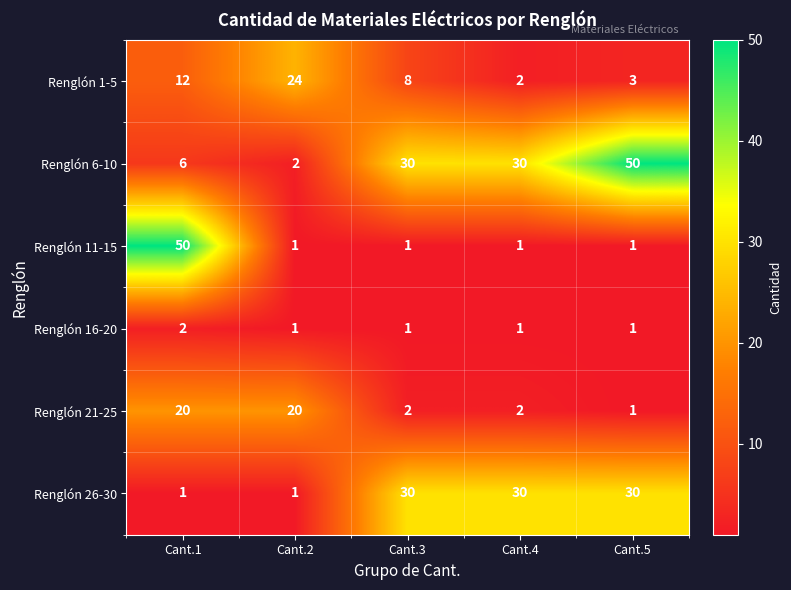

Which series has the largest total across all categories?

Renglón 6-10